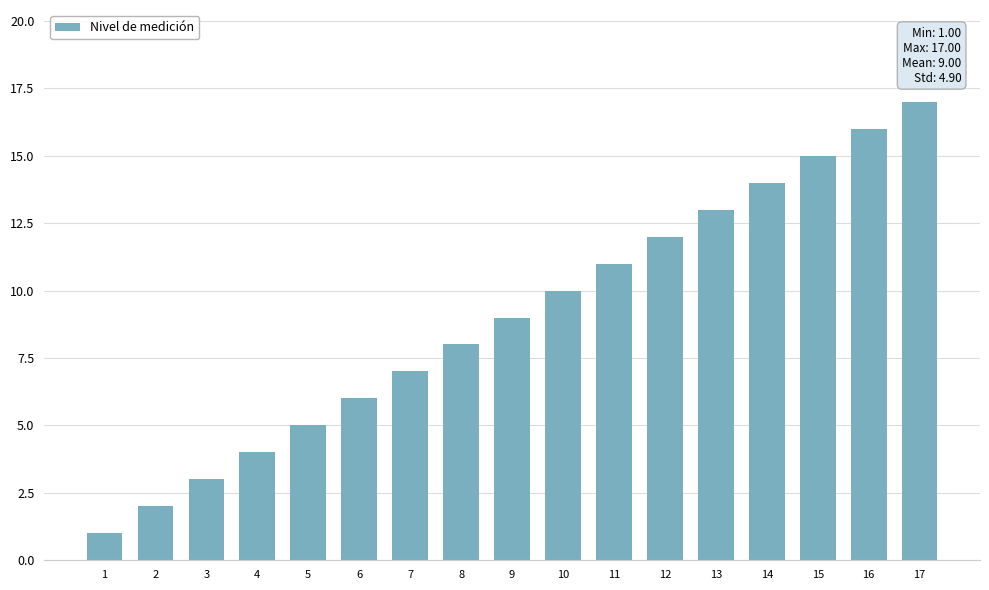

Which has a higher value, 7 or 9?

9